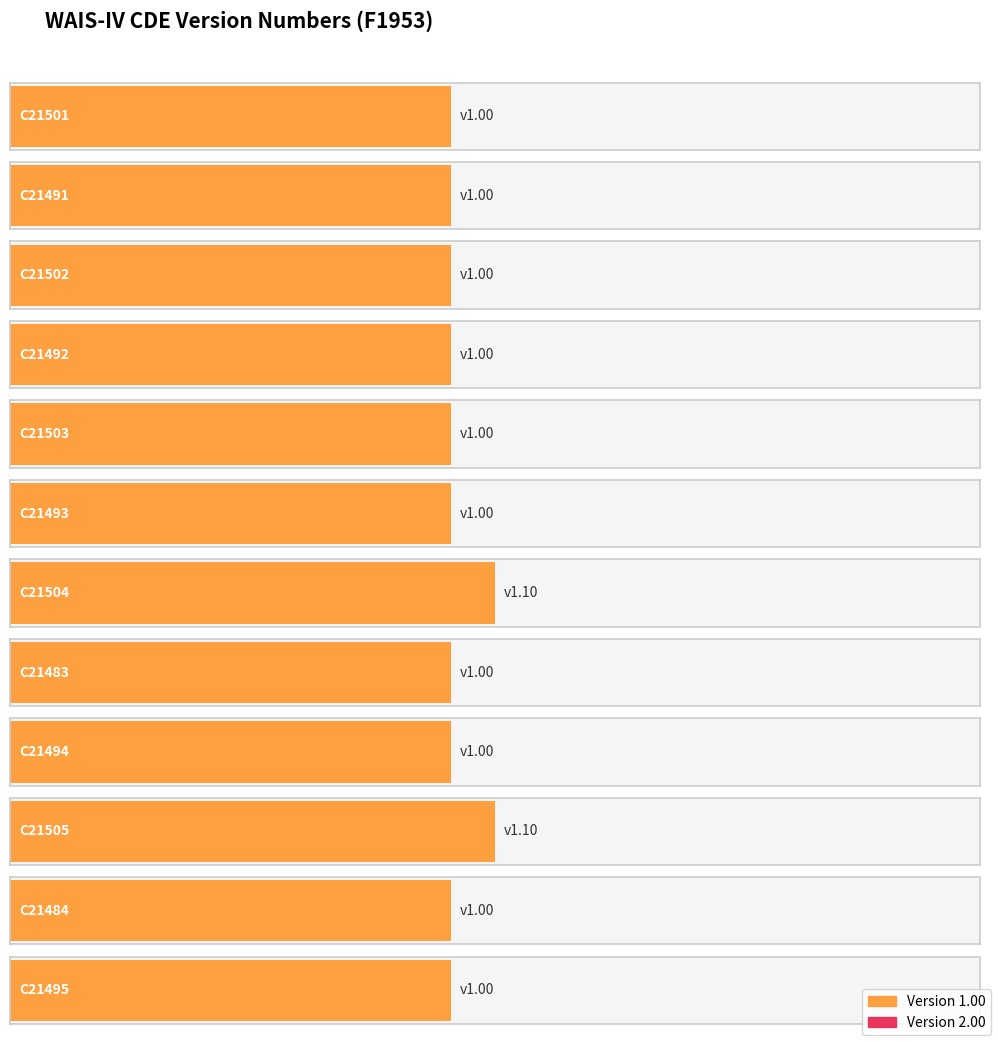

Where is the data nearest to the value 1?

C21501